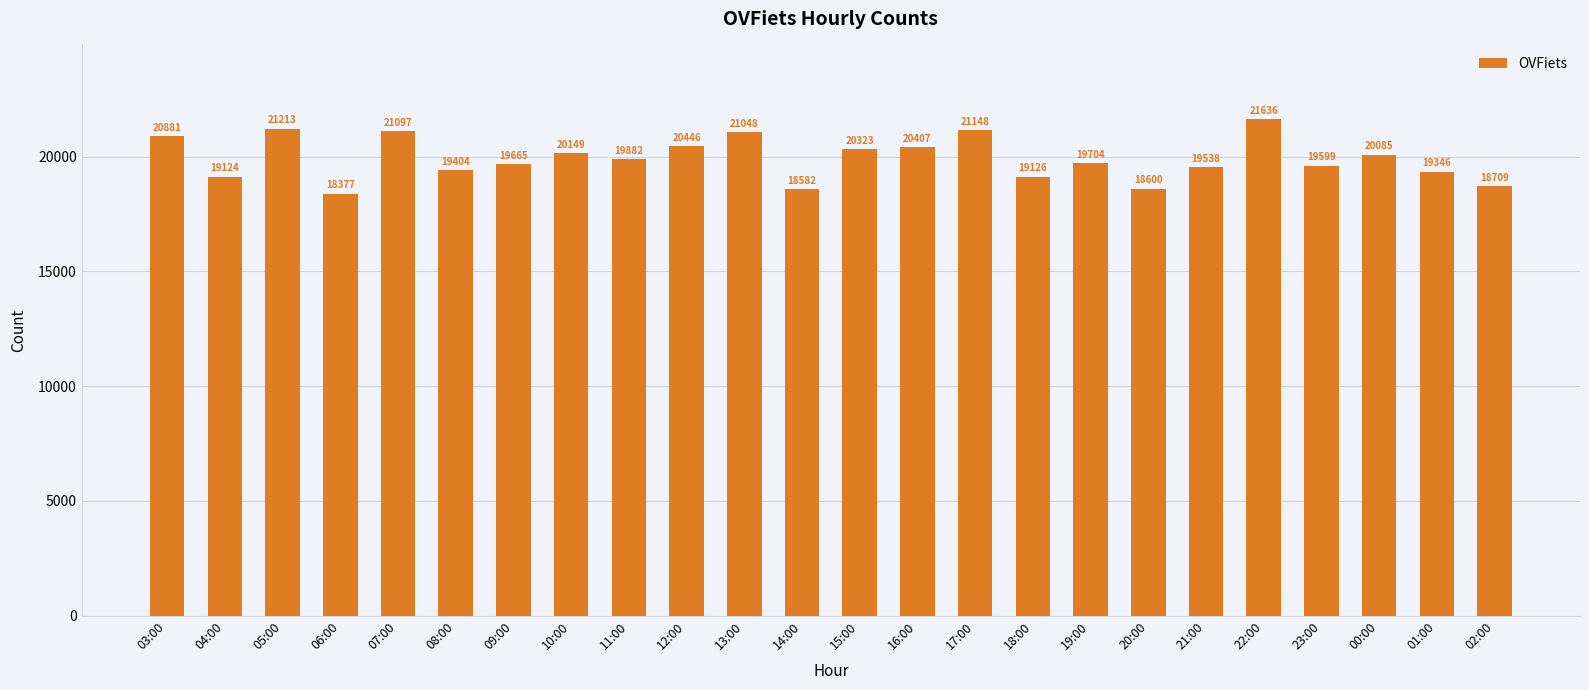

Reading left to right, what are all the values shown in this chart?

20881	19124	21213	18377	21097	19404	19665	20149	19882	20446	21048	18582	20323	20407	21148	19126	19704	18600	19538	21636	19599	20085	19346	18709